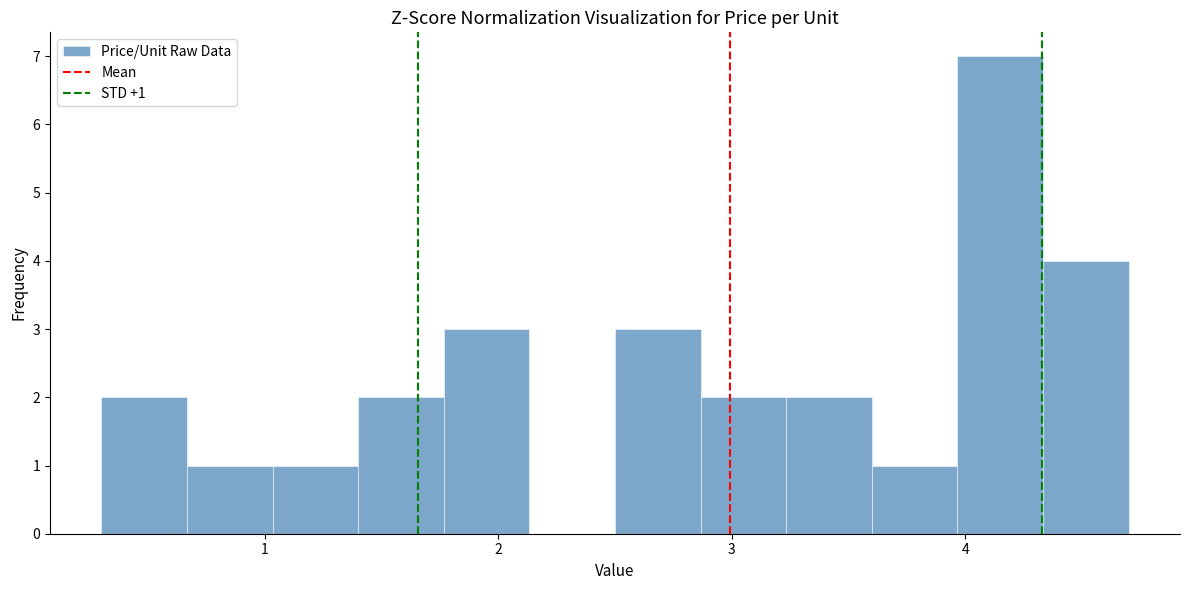

Around what value on the x-axis is the tallest bar? Give the approximate position of its centre, as read against the axis.

4.2